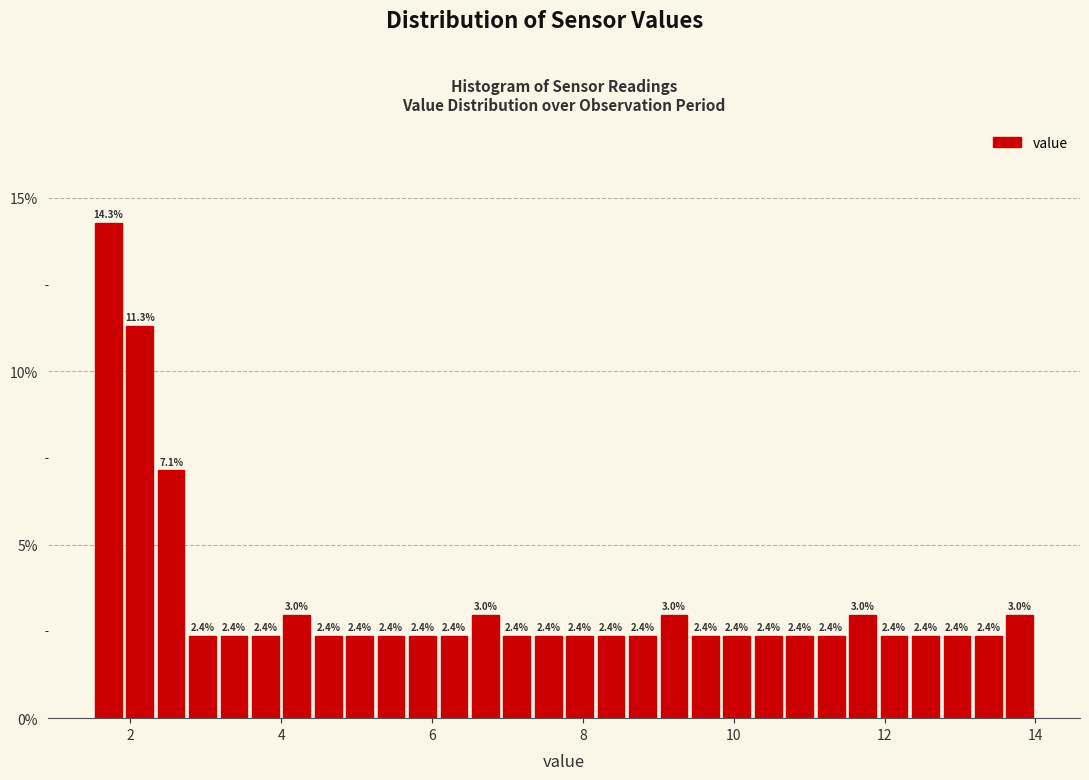

Read against the x-axis, roughly where is the centre of the tallest bar?

1.8